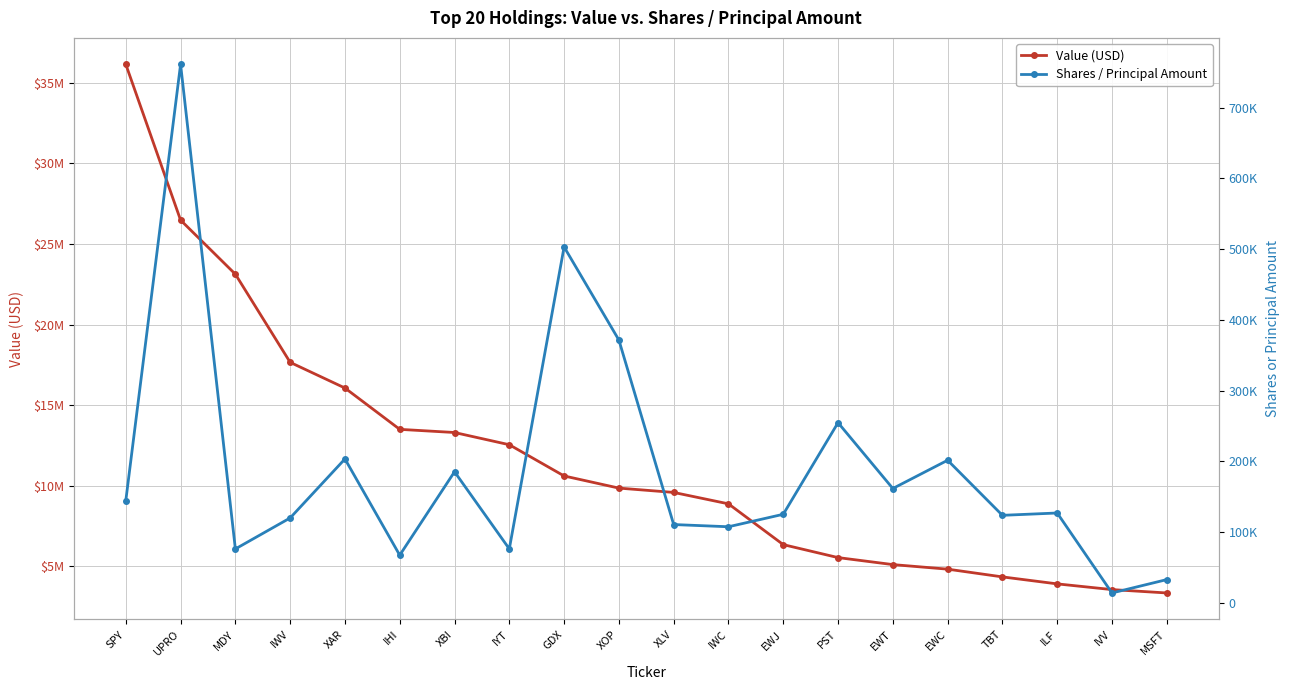

Which series has the widest spread of values?

Value (USD)